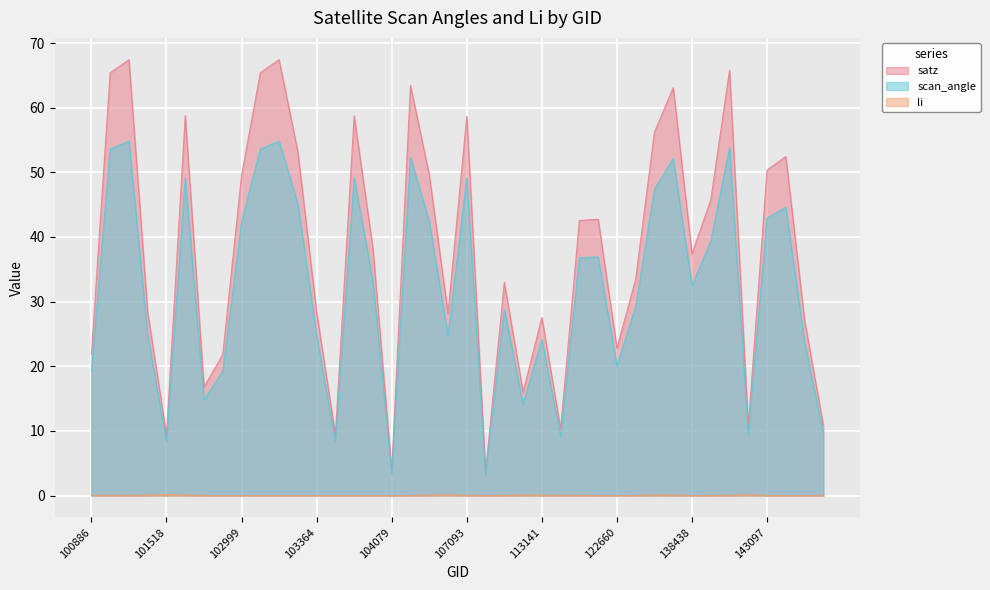

What is the difference between the scan_angle values at 101518 and 143889?

1.3